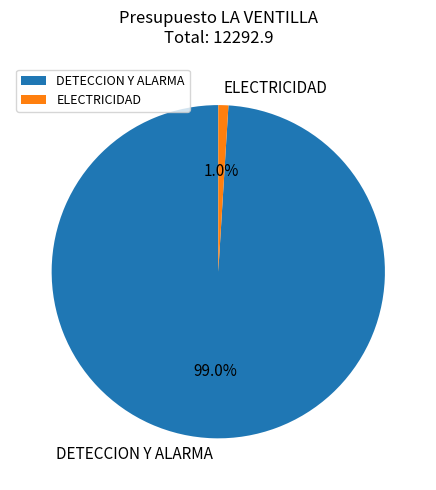

What portion of the pie excludes DETECCION Y ALARMA?

1.0%